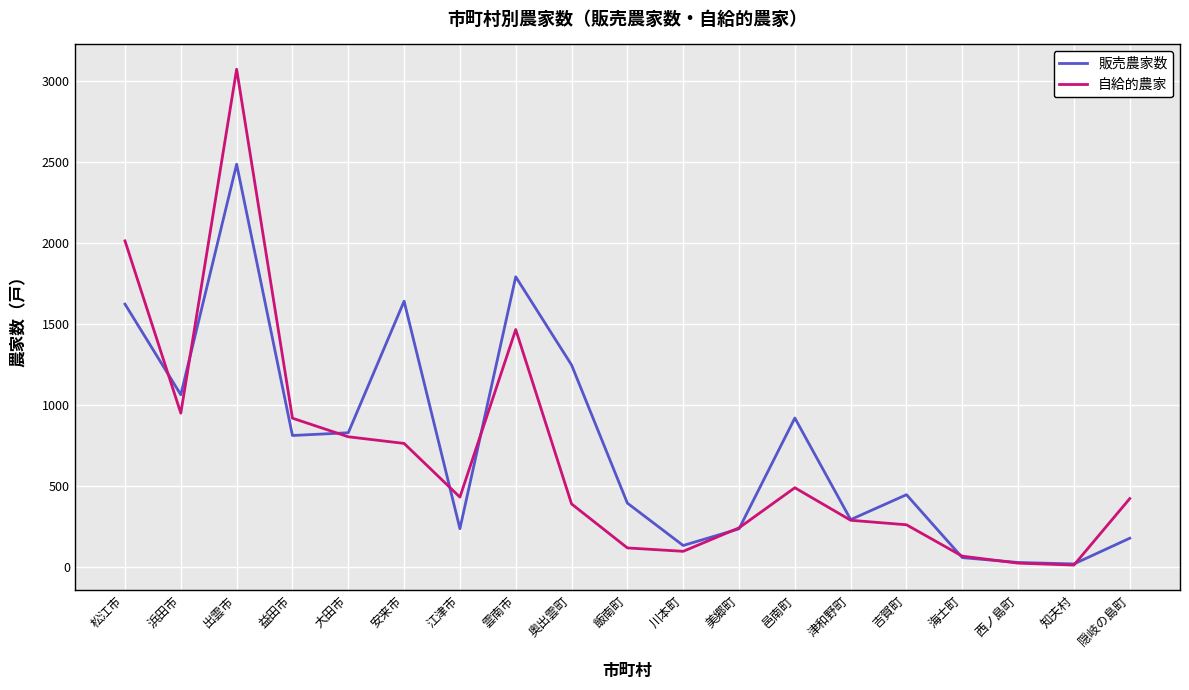

How many interior local valleys does the 自給的農家 series have?

4